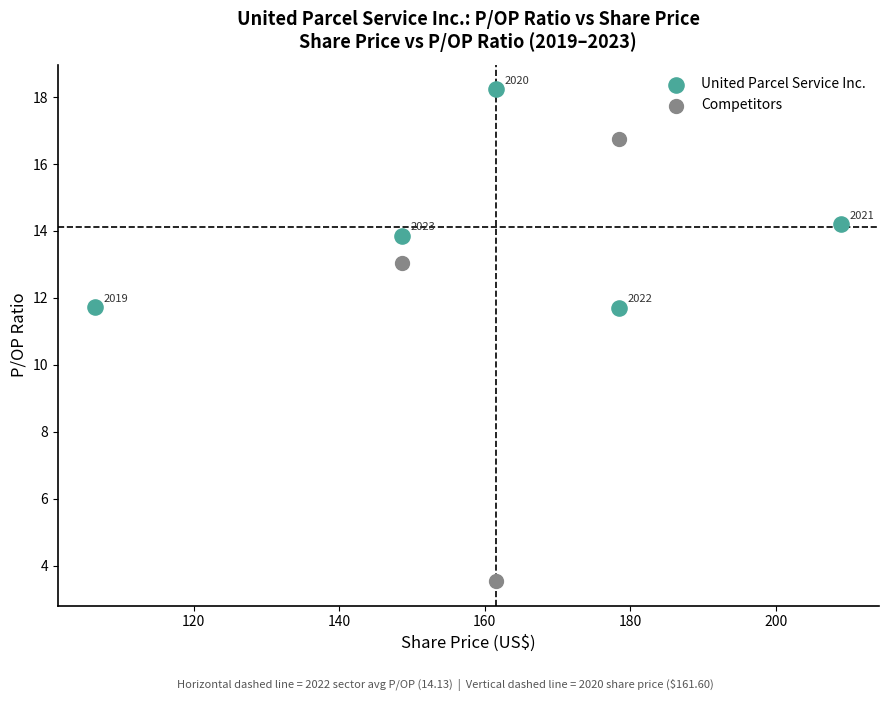

Which series has the widest spread of Y values?

Competitors